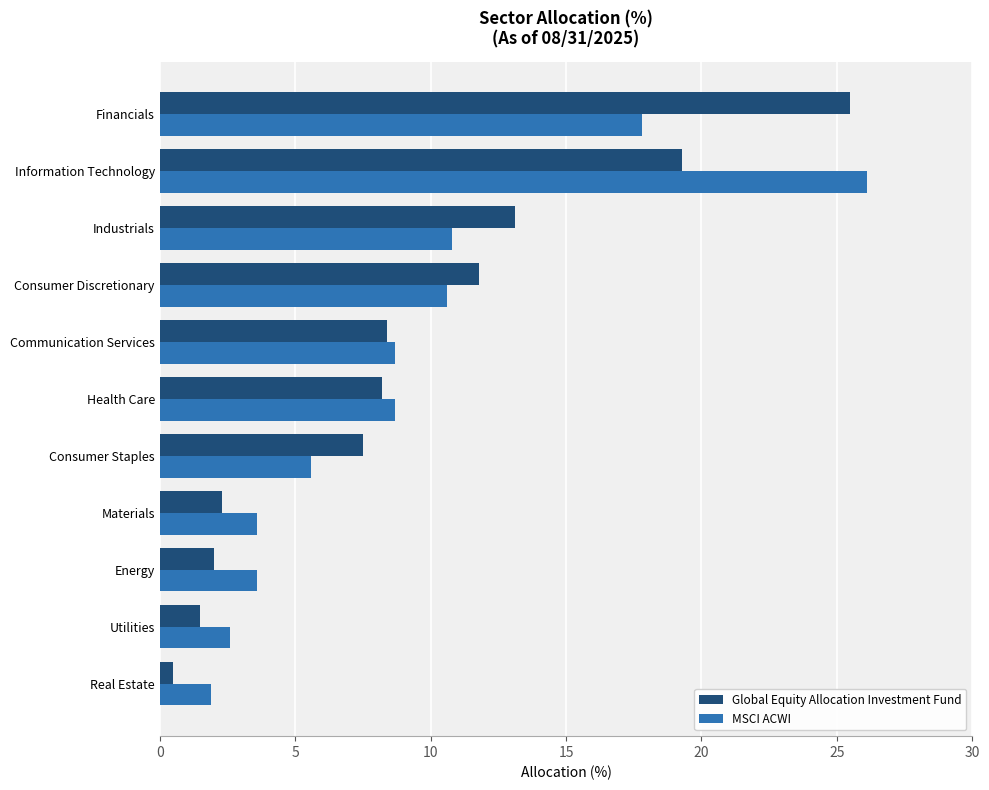

Read the MSCI ACWI value at Consumer Discretionary.

10.6